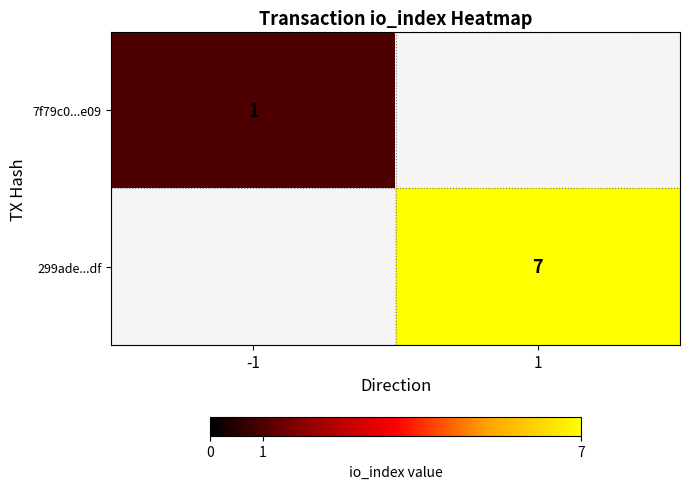

Is it true that 299ade...df equals 7 at 1?

True